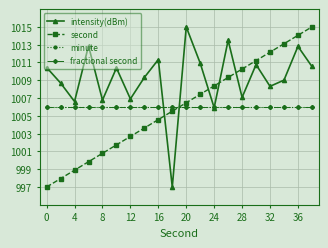

Is this an area chart (filled region under the line)?

No